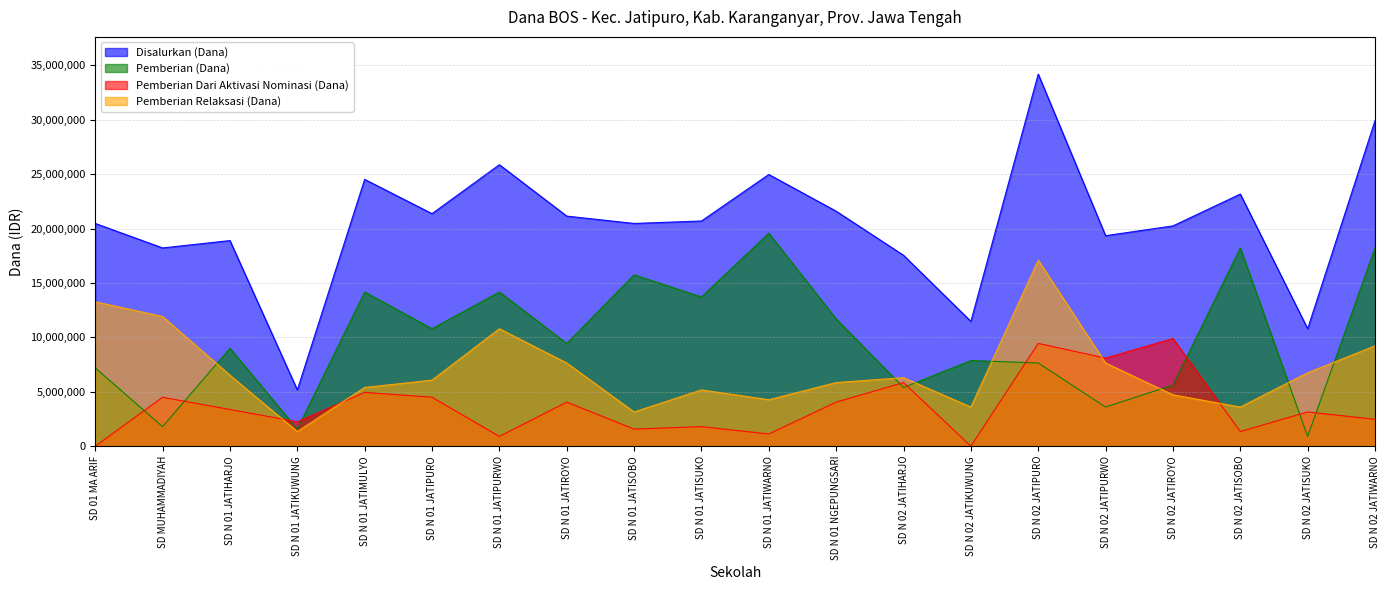

How many data points does each series have?

20